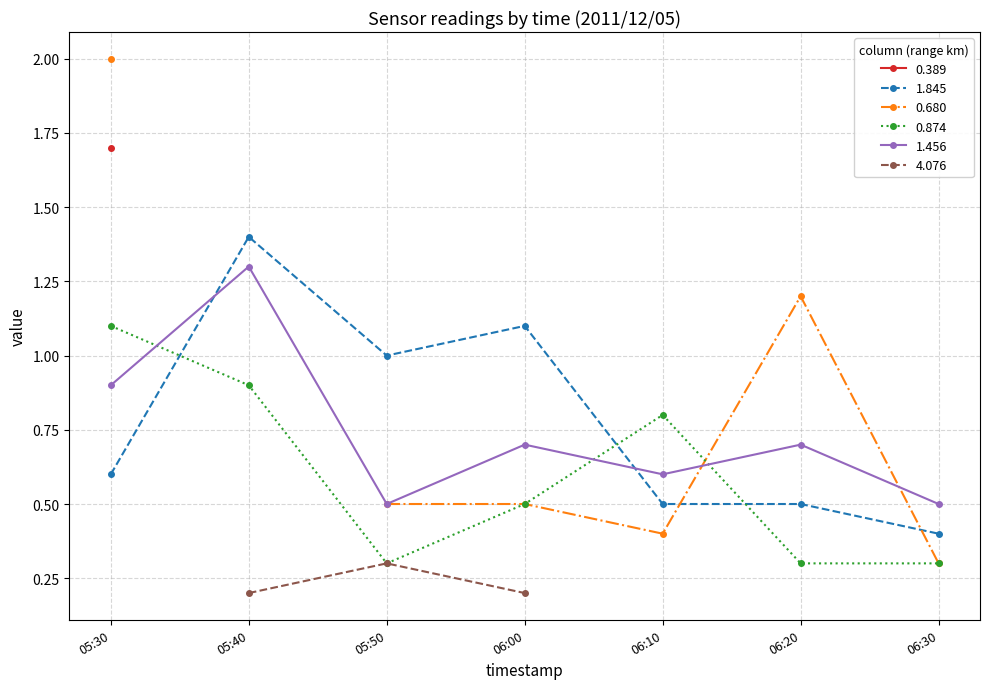

What is the value of the 0.874 point at the 3rd from the left?

0.3